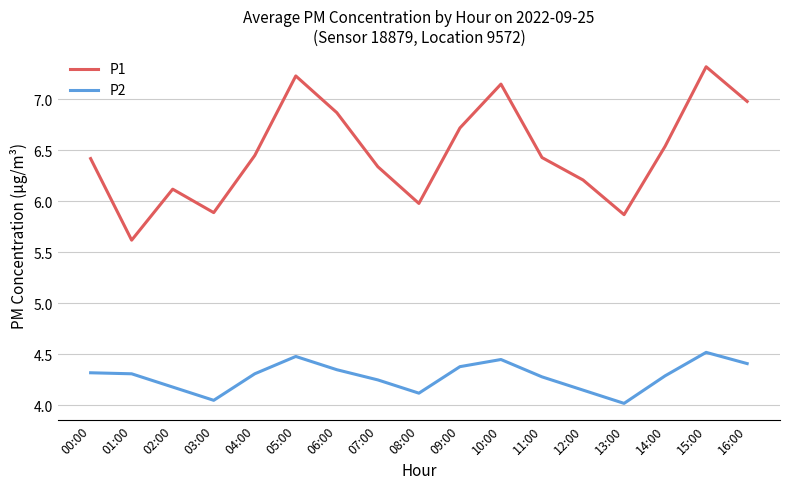

What are all the series names shown in the legend?

P1, P2